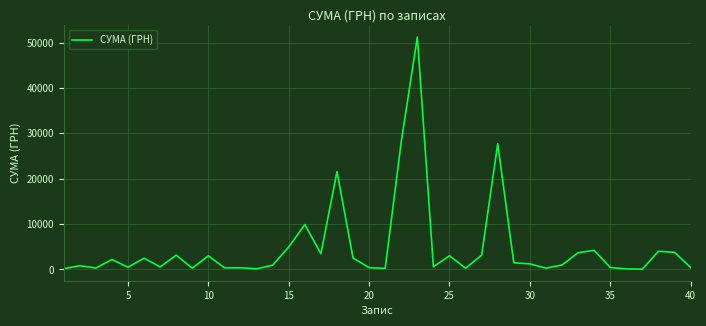

What is the average value?

4830.2